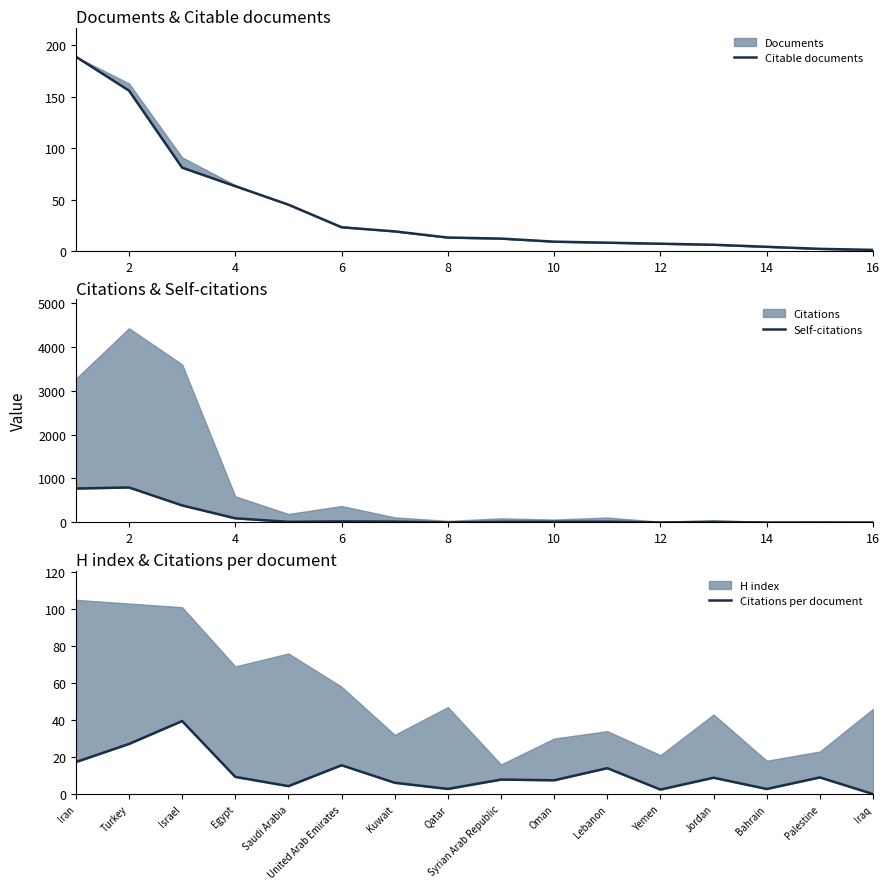

Which category has the highest value across all series?

2